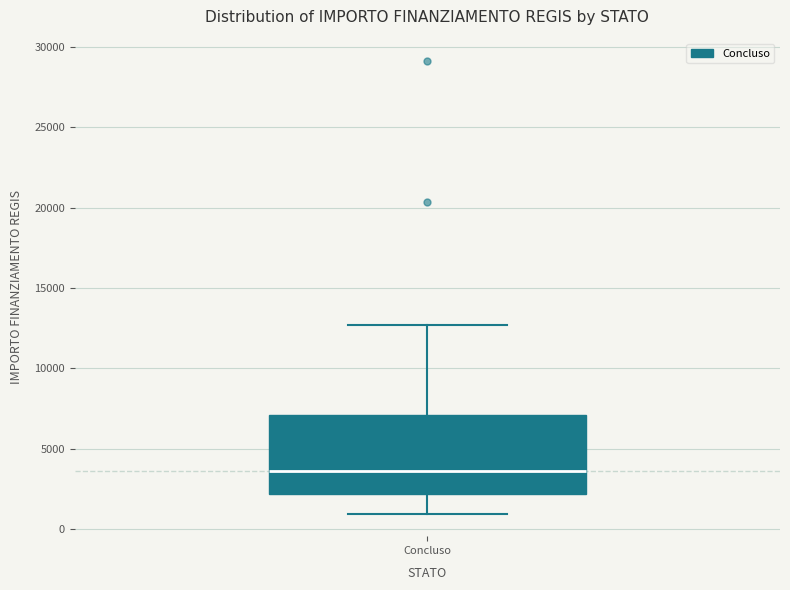

Read this box plot against the y-axis: the position of the median line, the range covered by the box, and the ends of both whiskers. The values are not printed on the chart, so give them approximately, as read against the axis.

median 3500, box 2000 to 7000, whiskers 1000 to 12500